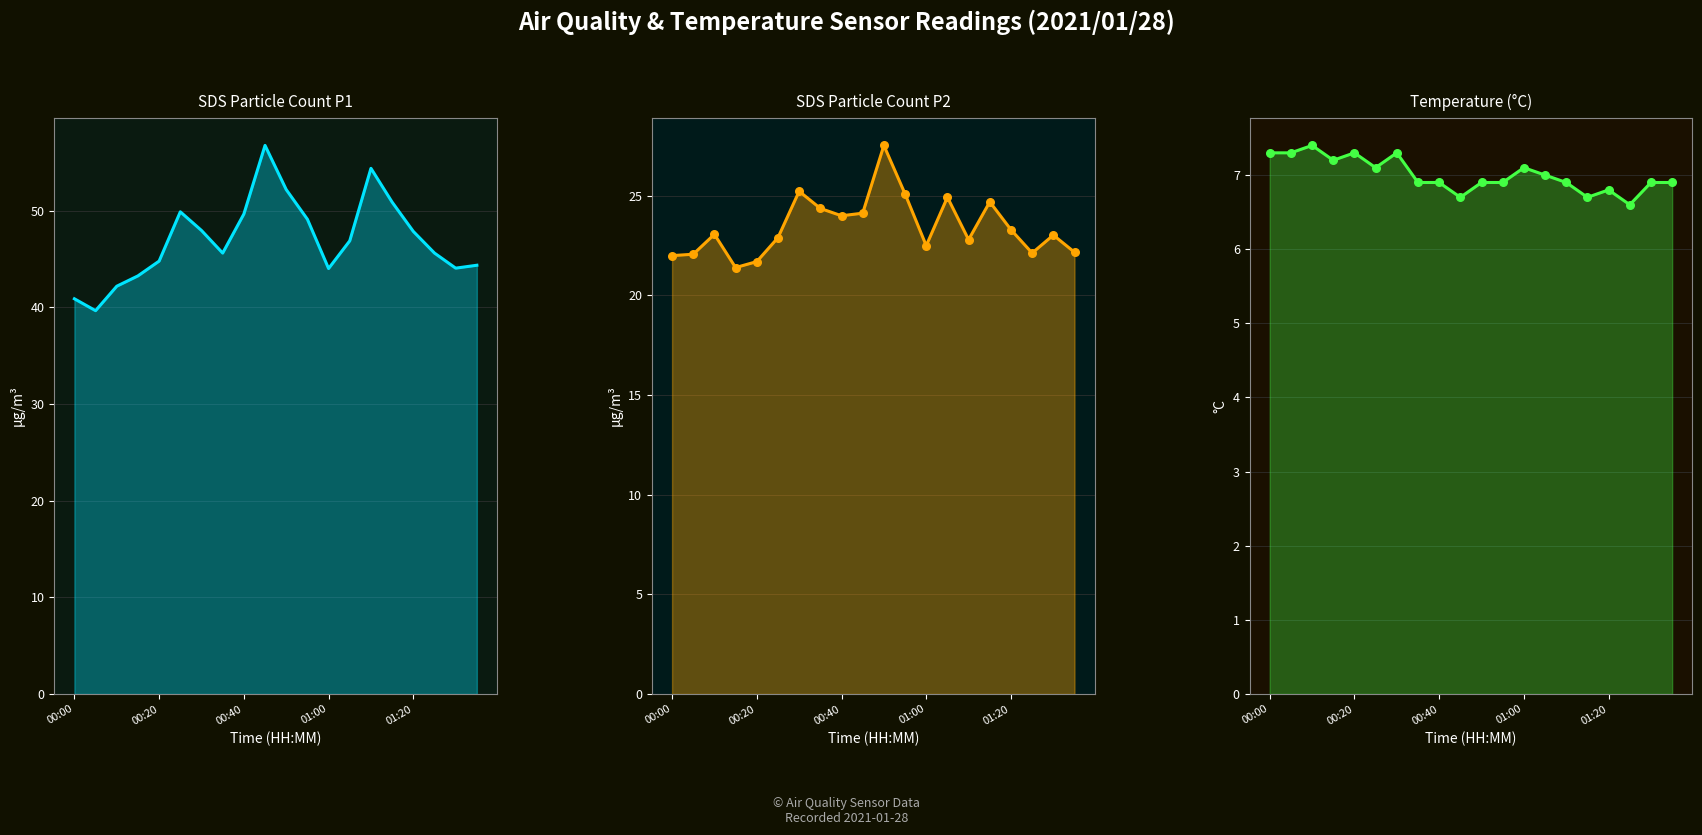

Which series reaches the maximum Y coordinate?

SDS_P1